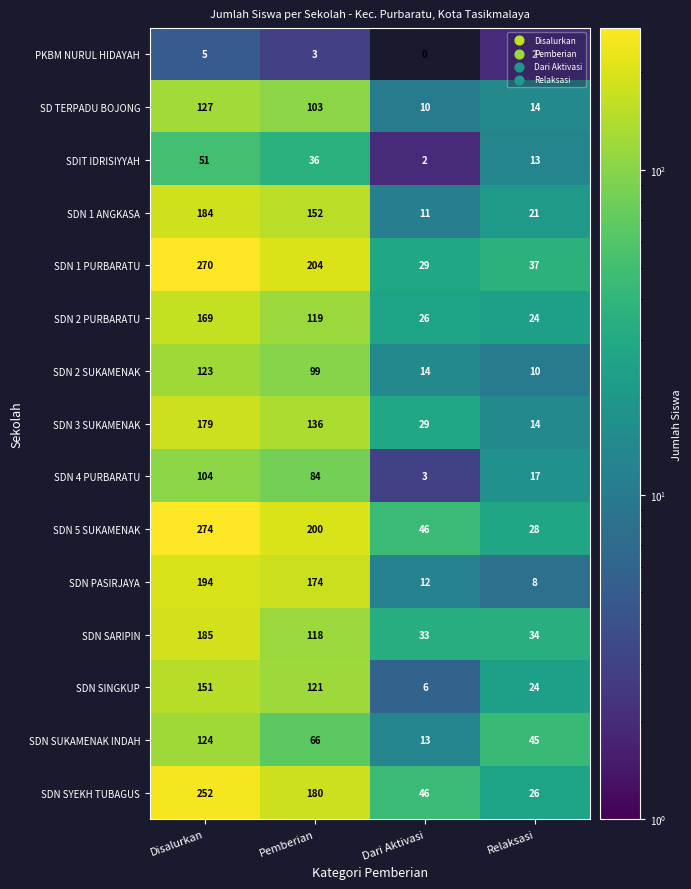

What is the difference between the highest and lowest values at Pemberian?

201